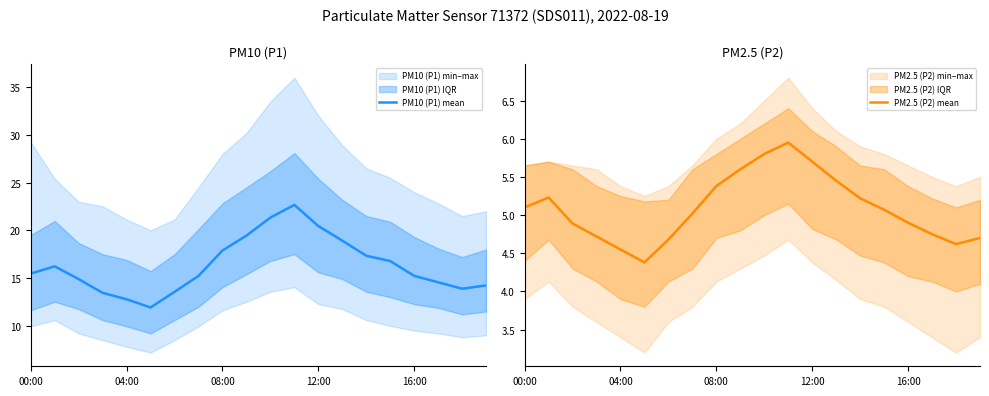

True or false: PM2.5 (P2) mean and PM10 (P1) mean intersect in this chart.

False